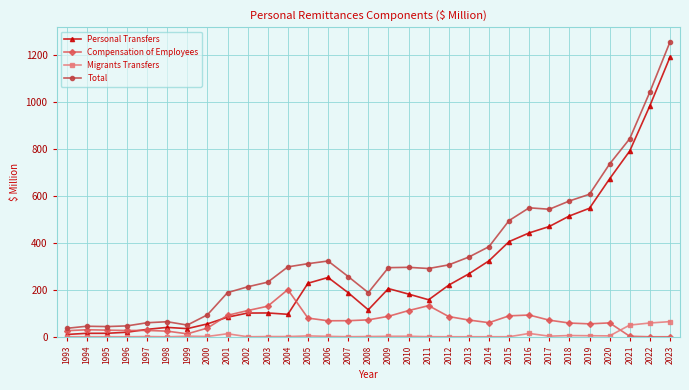

At which category is the sum across all series the highest?

2023